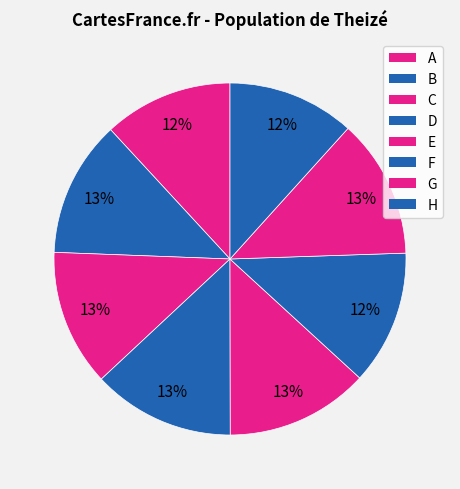

Which slice is the smallest?

H